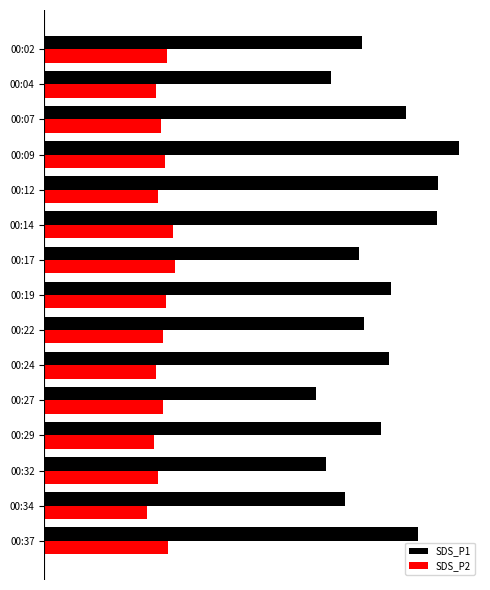

What are all the series names shown in the legend?

SDS_P1, SDS_P2